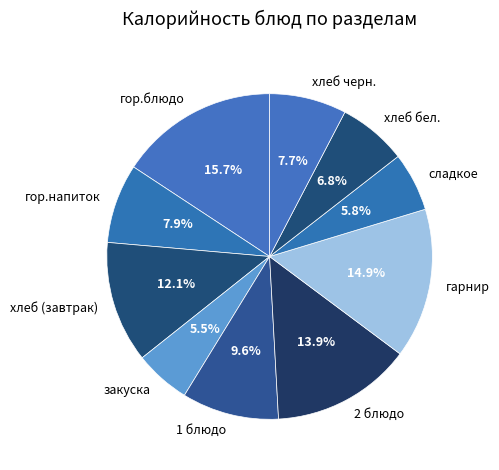

Combined, do 2 блюдо and хлеб бел. account for over 50%?

No